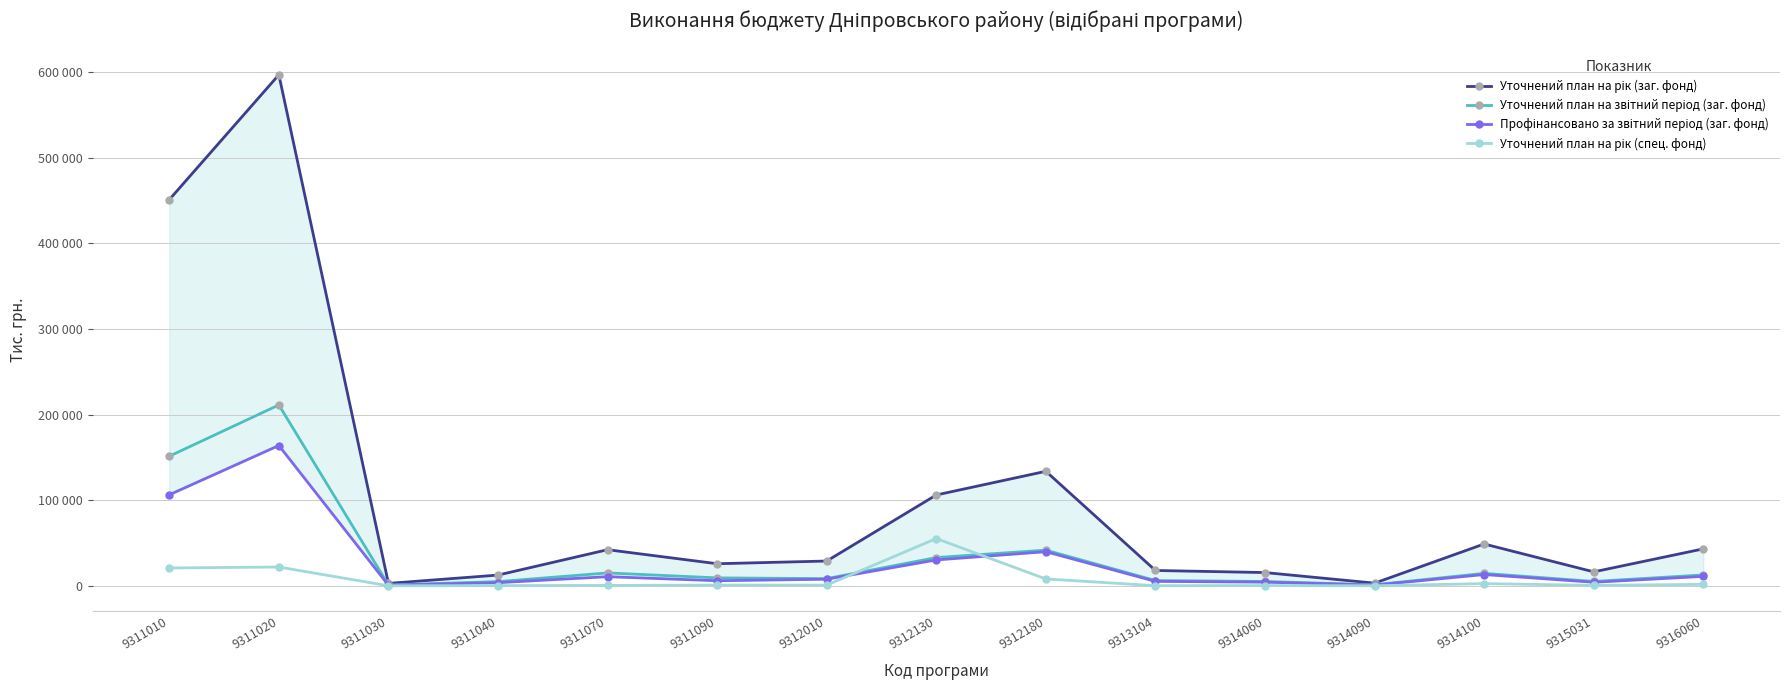

At how many categories does at least one series exceed 36498?

7